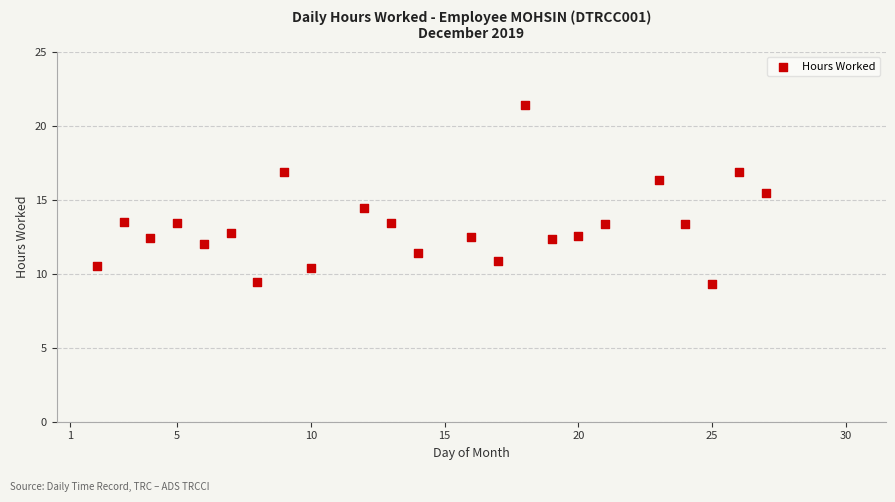

What is the range of Y values (max minus min)?

12.1